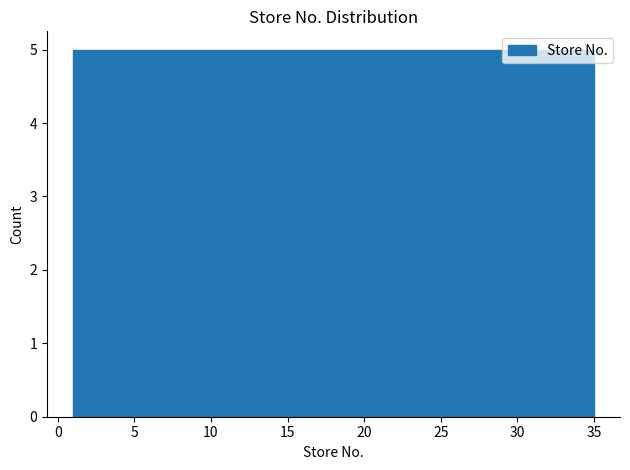

Reading left to right, list every bar in this chart as the range it spans on the x-axis followed by its height. Neither the bar edges nor the heights are printed on the chart, so give them approximately, as read against the axes.

1.0 to 6.0: 5
6.0 to 10.5: 5
10.5 to 15.5: 5
15.5 to 20.5: 5
20.5 to 25.5: 5
25.5 to 30.0: 5
30.0 to 35.0: 5